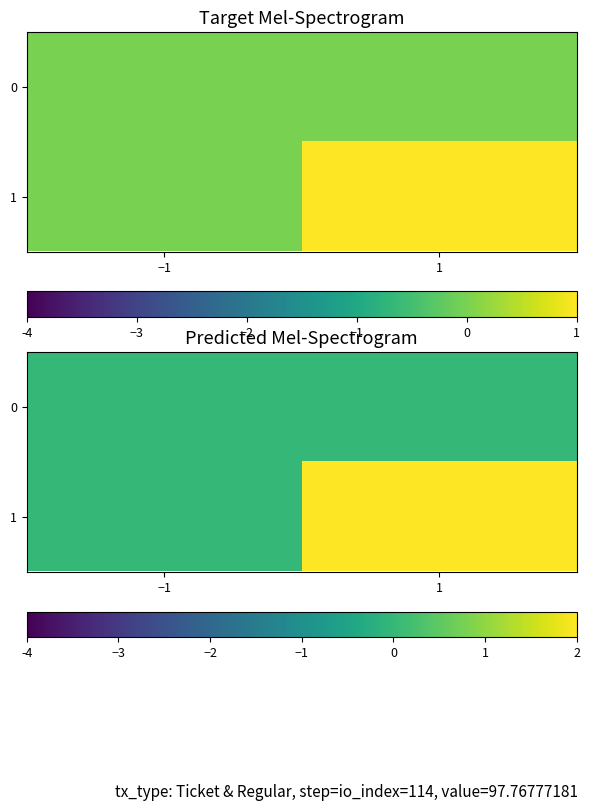

Which series has the largest total across all categories?

1